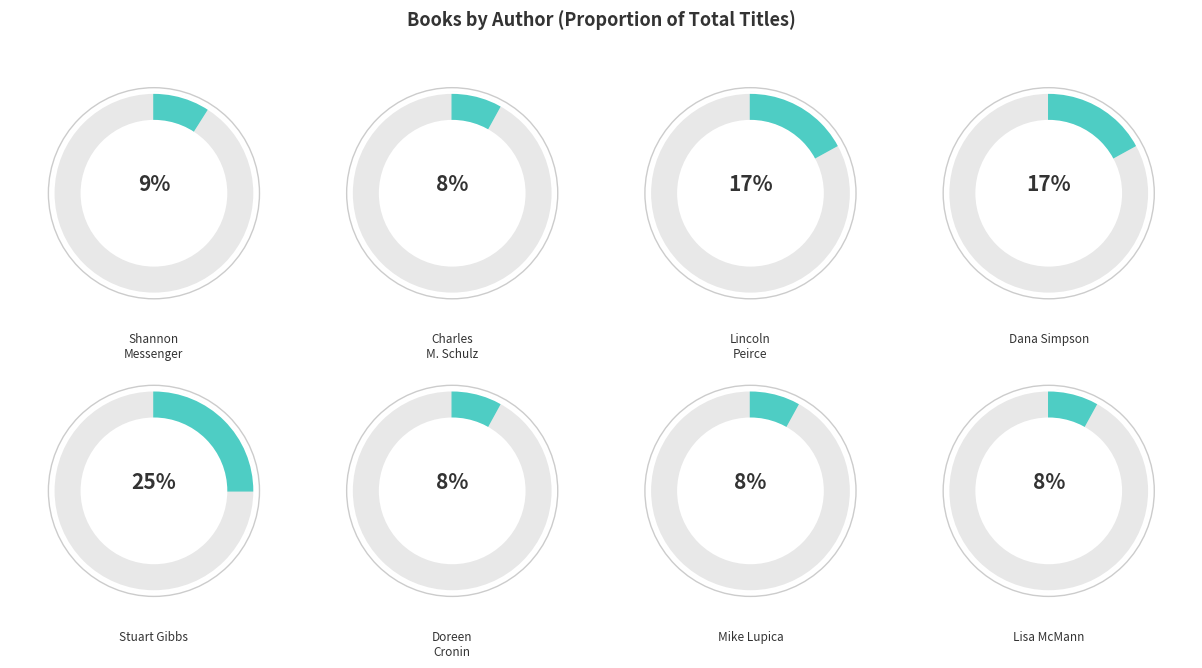

To the nearest percent, what portion does Doreen Cronin represent?

8%